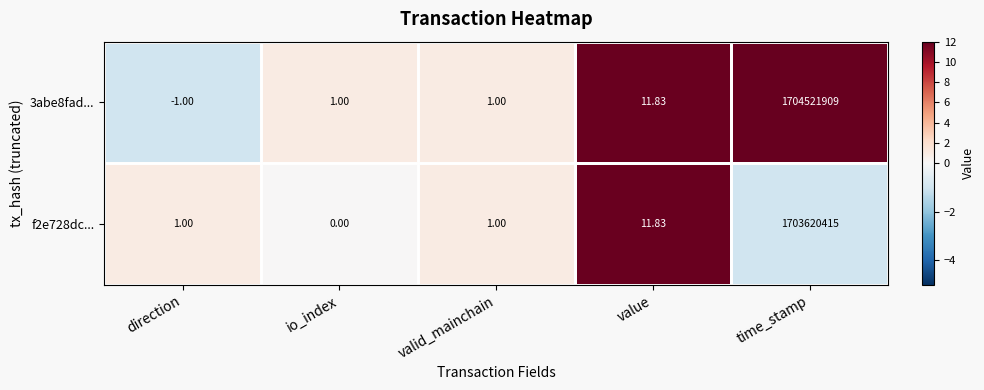

Which series has the largest total across all categories?

3abe8fad...